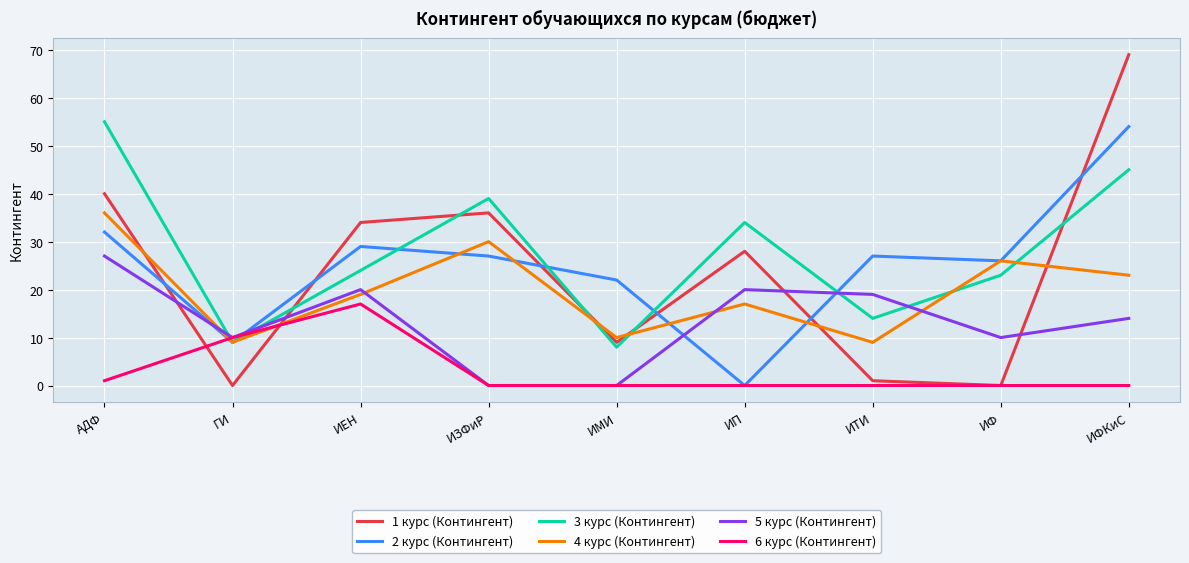

How many times do 5 курс (Контингент) and 2 курс (Контингент) cross each other?

4